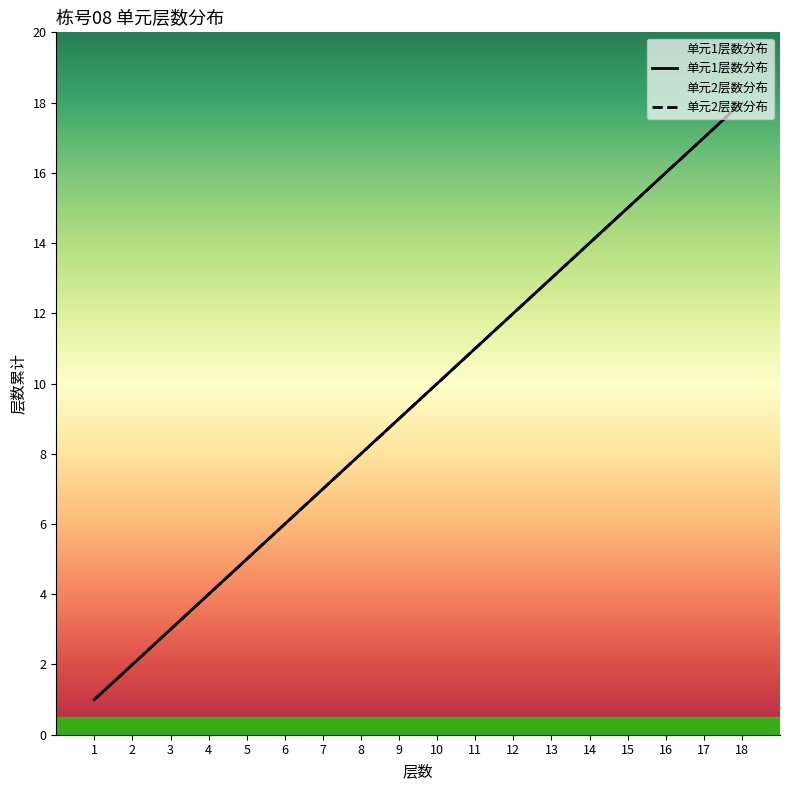

How many distinct data groups are displayed?

2